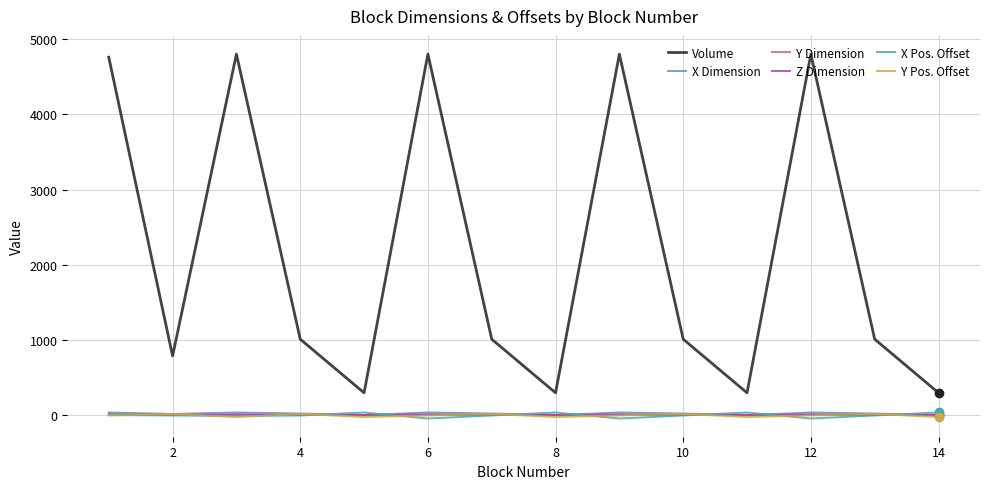

What is the greatest value displayed?

4800.0